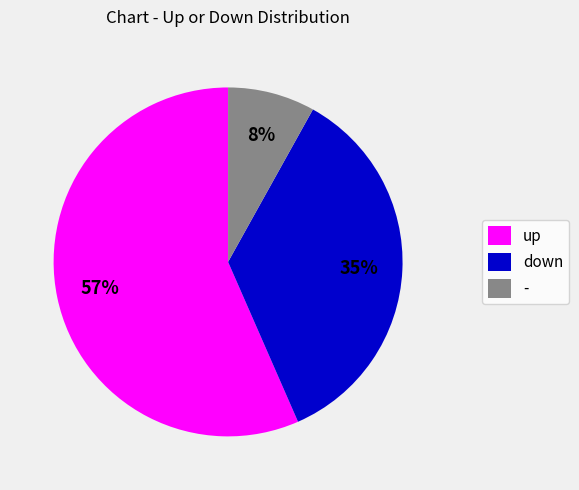

Which has a higher value, up or down?

up